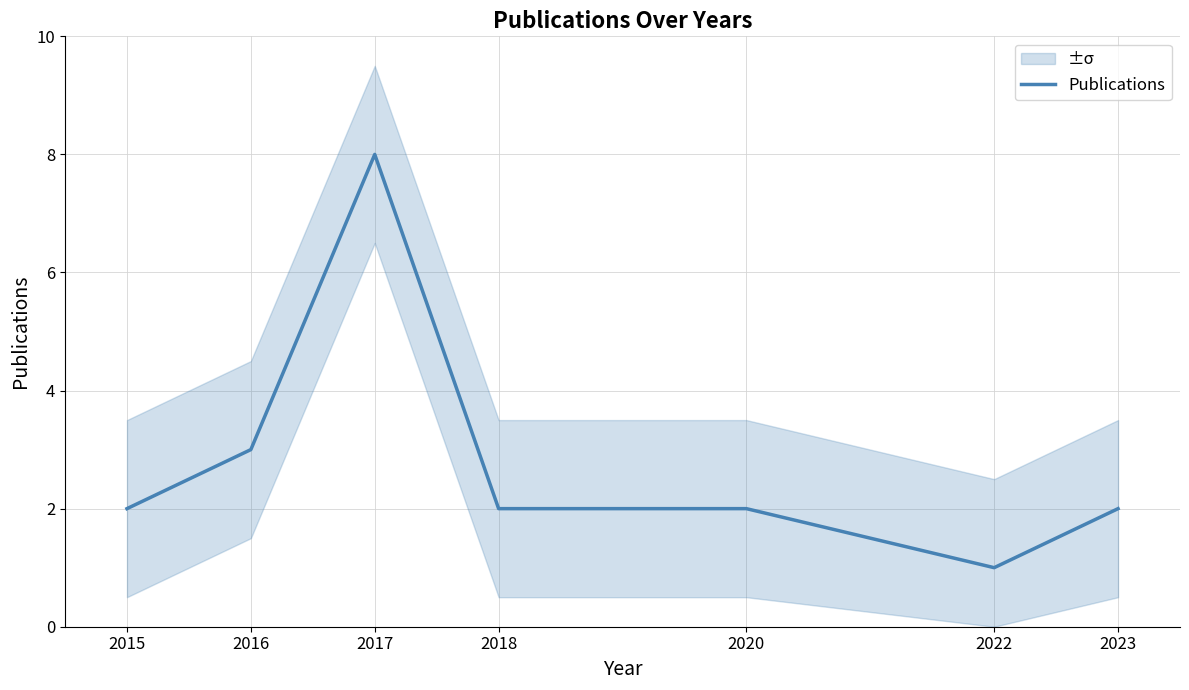

How many interior local peaks (higher than both neighbors) does the data have?

1